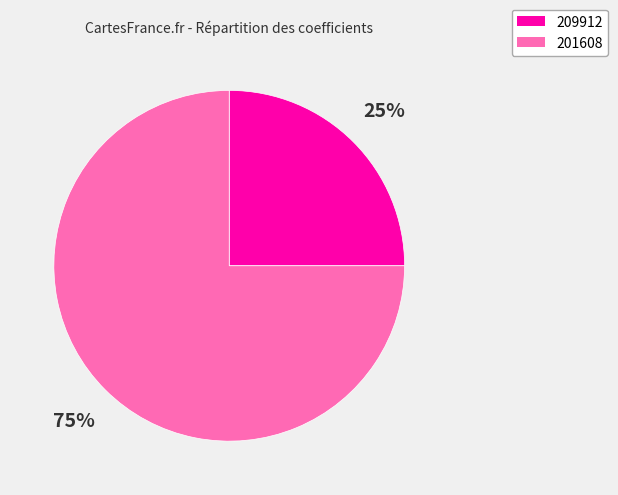

To the nearest percent, what is the average slice percentage?

50%